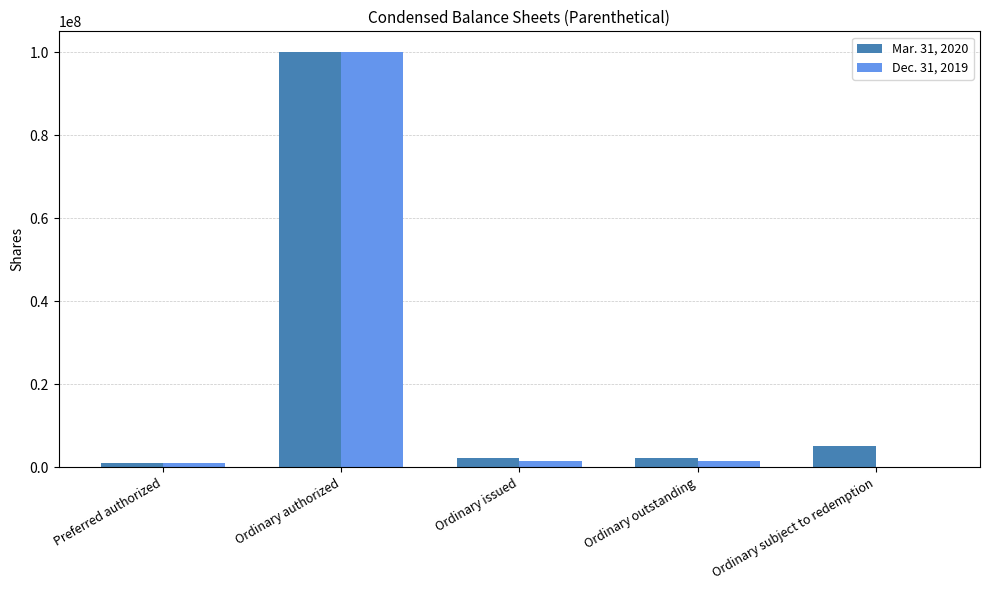

What is the spread (max minus min) of values at Ordinary issued?

861386